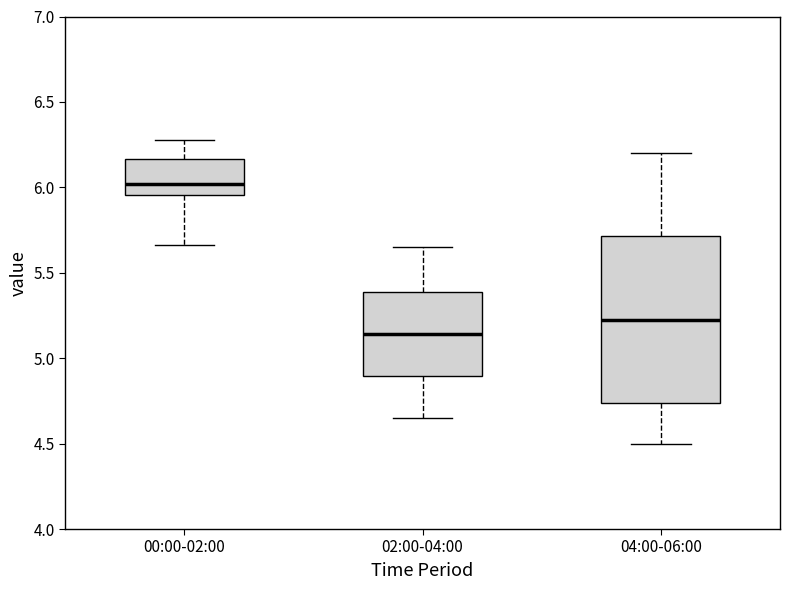

Which box's median line is the lowest?

02:00-04:00